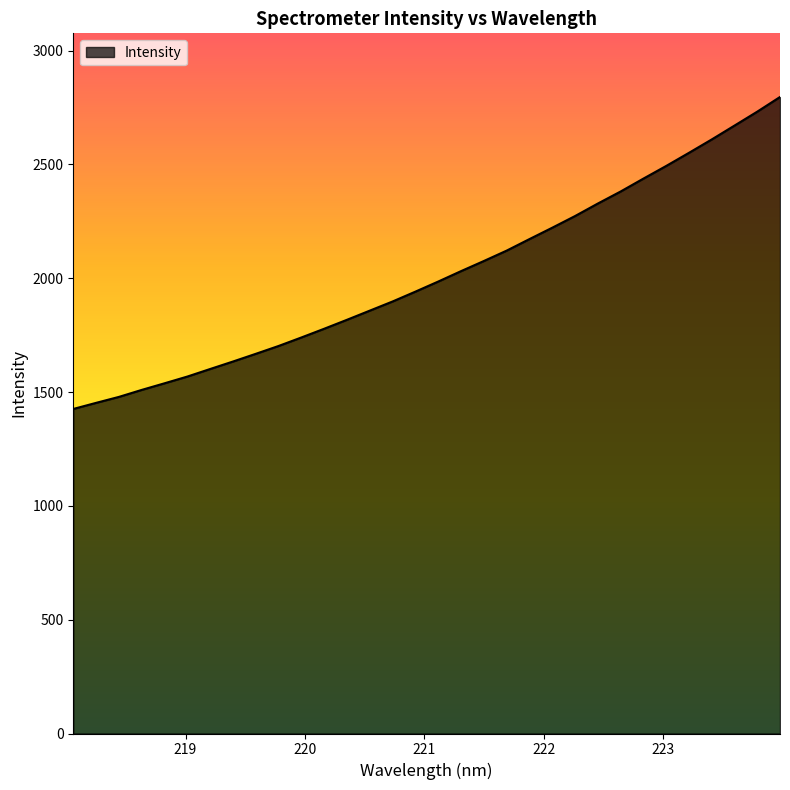

What is the greatest value displayed?

2795.9